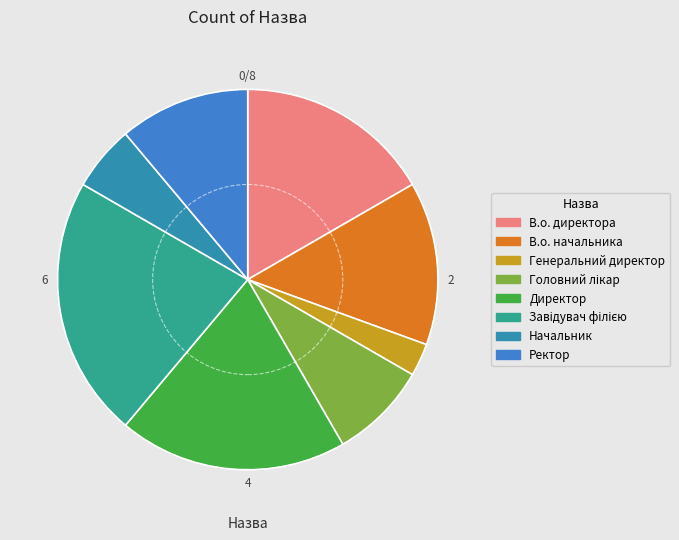

Which slice is the smallest?

Генеральний директор